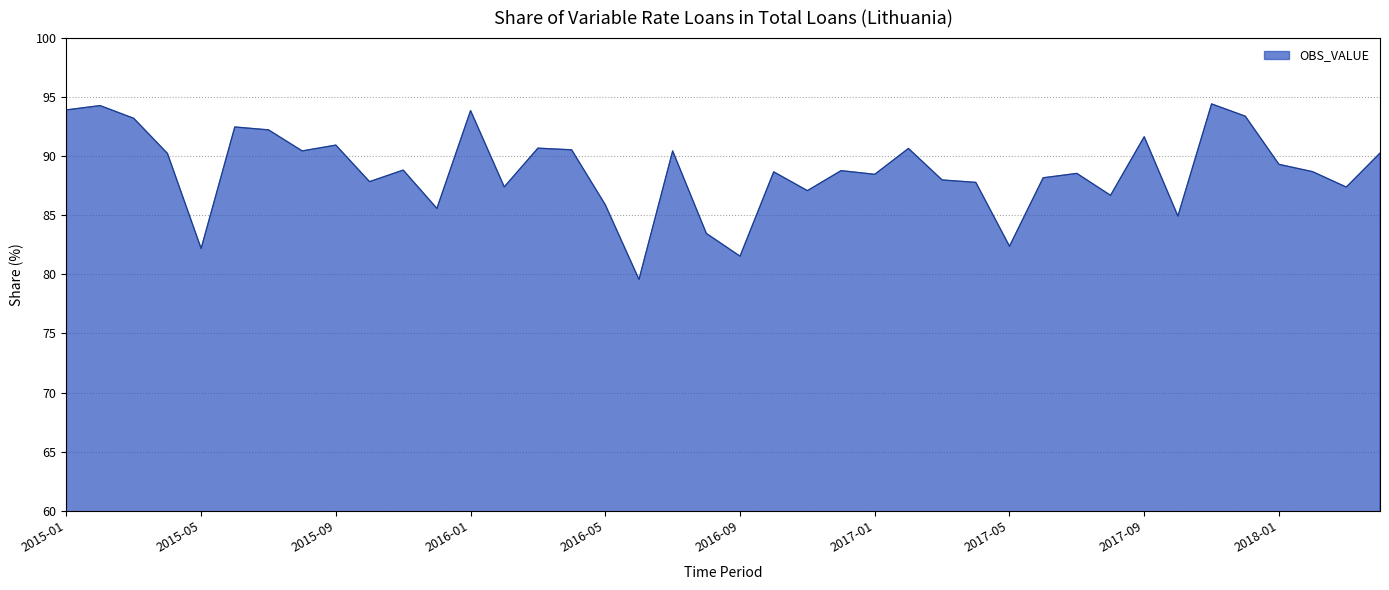

What is the minimum value shown in the chart?

79.6